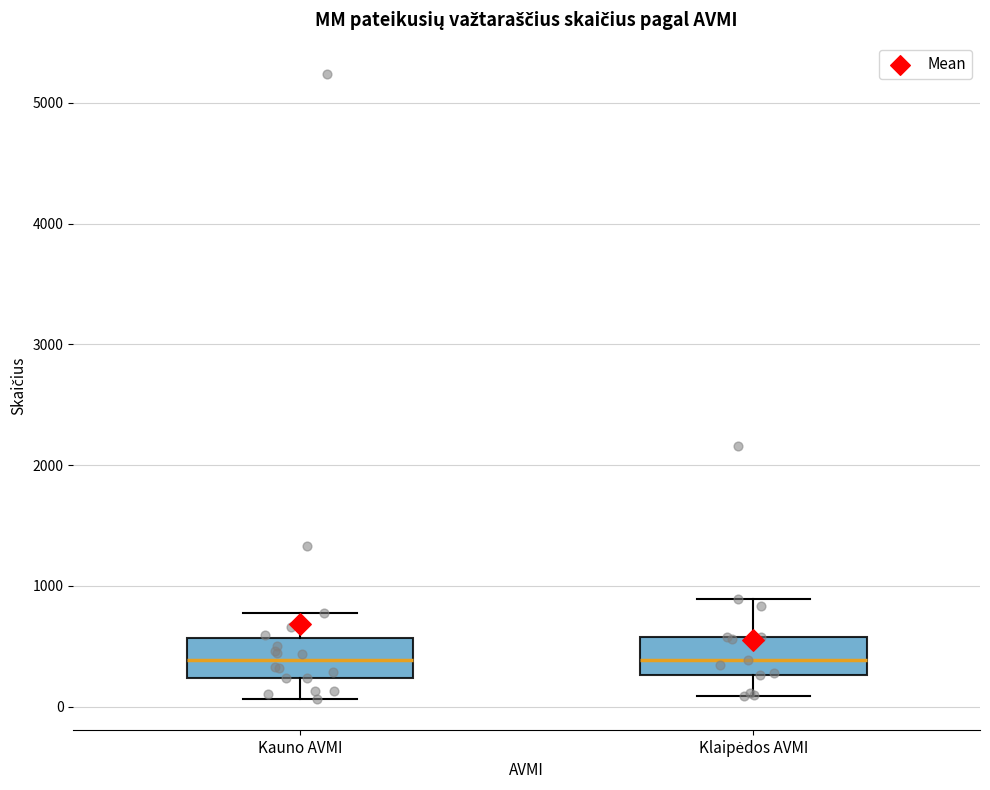

Reading left to right, read every box against the y-axis: the position of its median line, the range the box covers, and the ends of its whiskers. The values are not printed on the chart, so give them approximately, as read against the axis.

Kauno AVMI: median 400, box 200 to 600, whiskers 100 to 800
Klaipėdos AVMI: median 400, box 300 to 600, whiskers 100 to 900